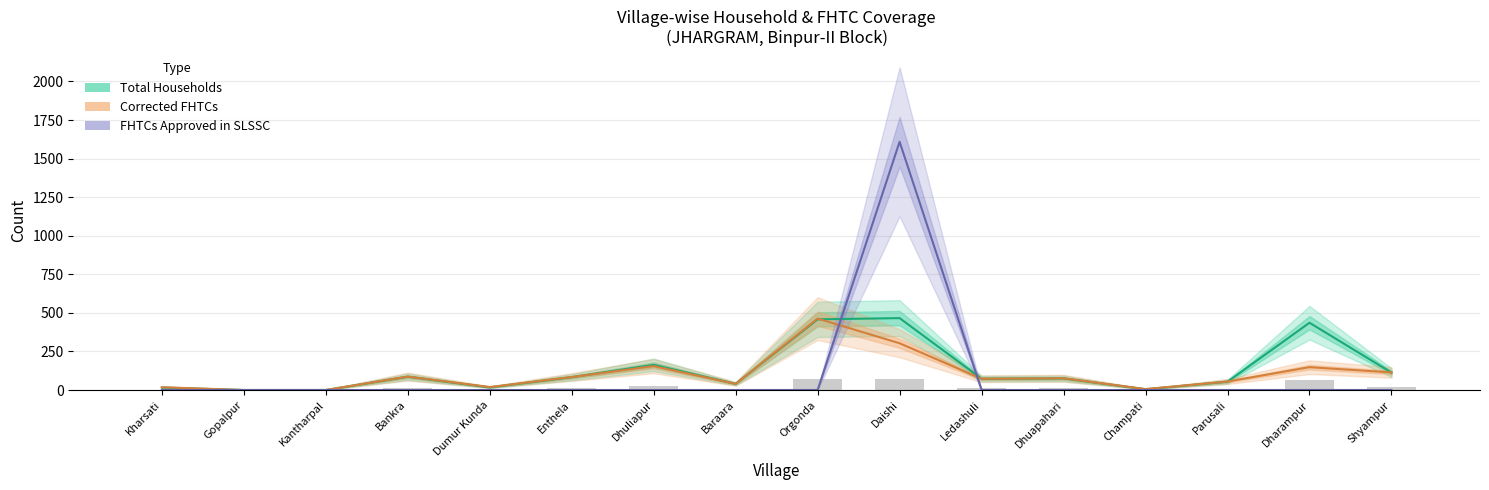

What is the sum of the Corrected FHTCs values at Dharampur and Dhuapahari?

224